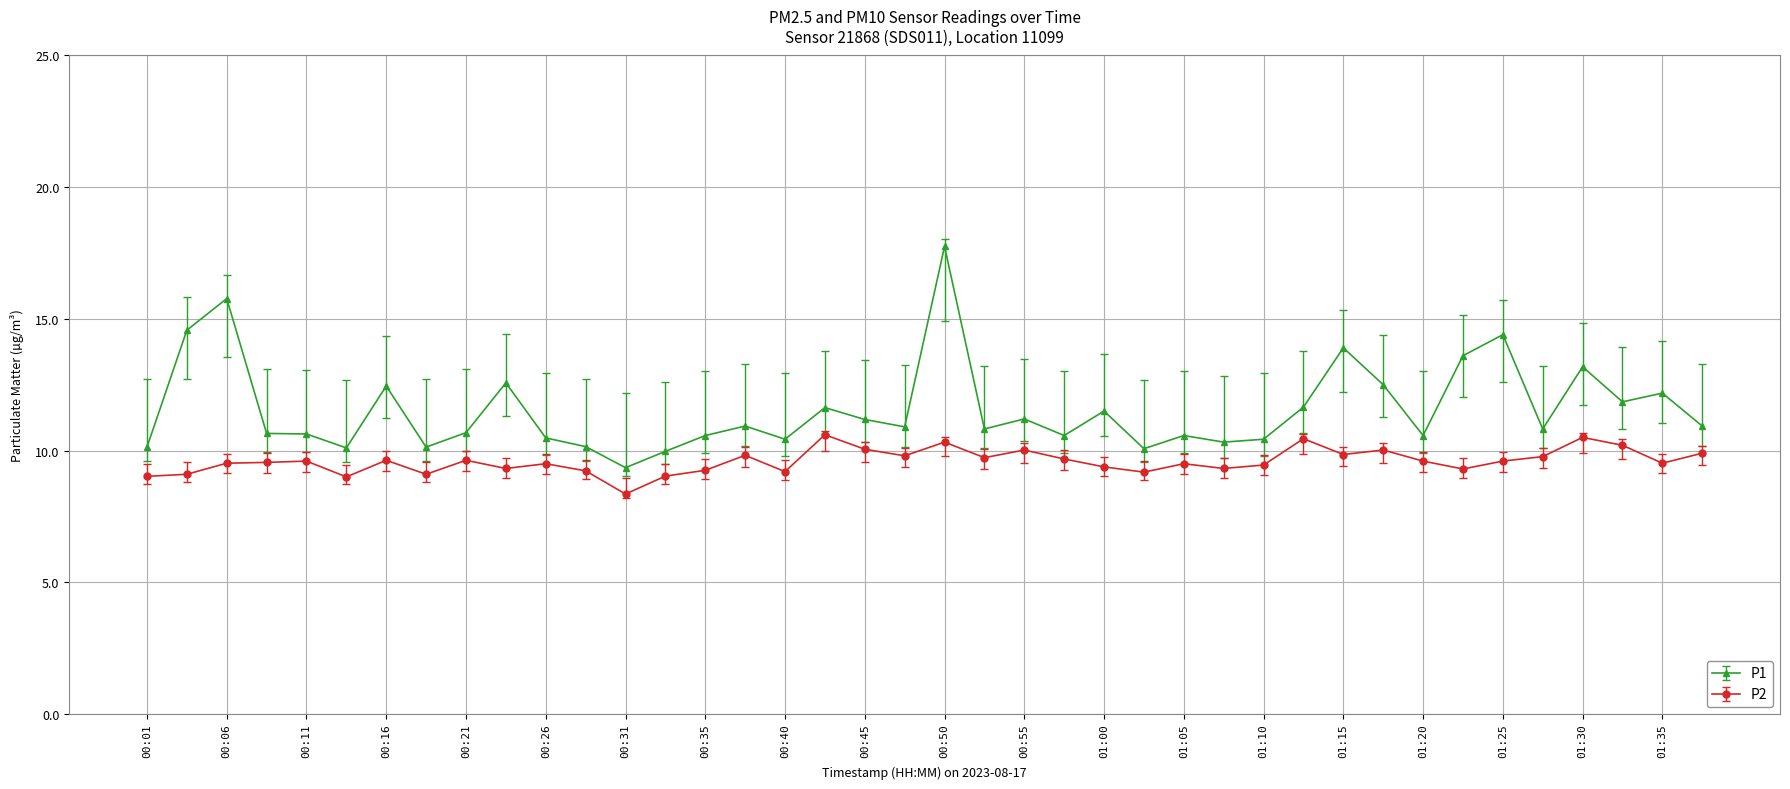

Which series has the largest total across all categories?

P1